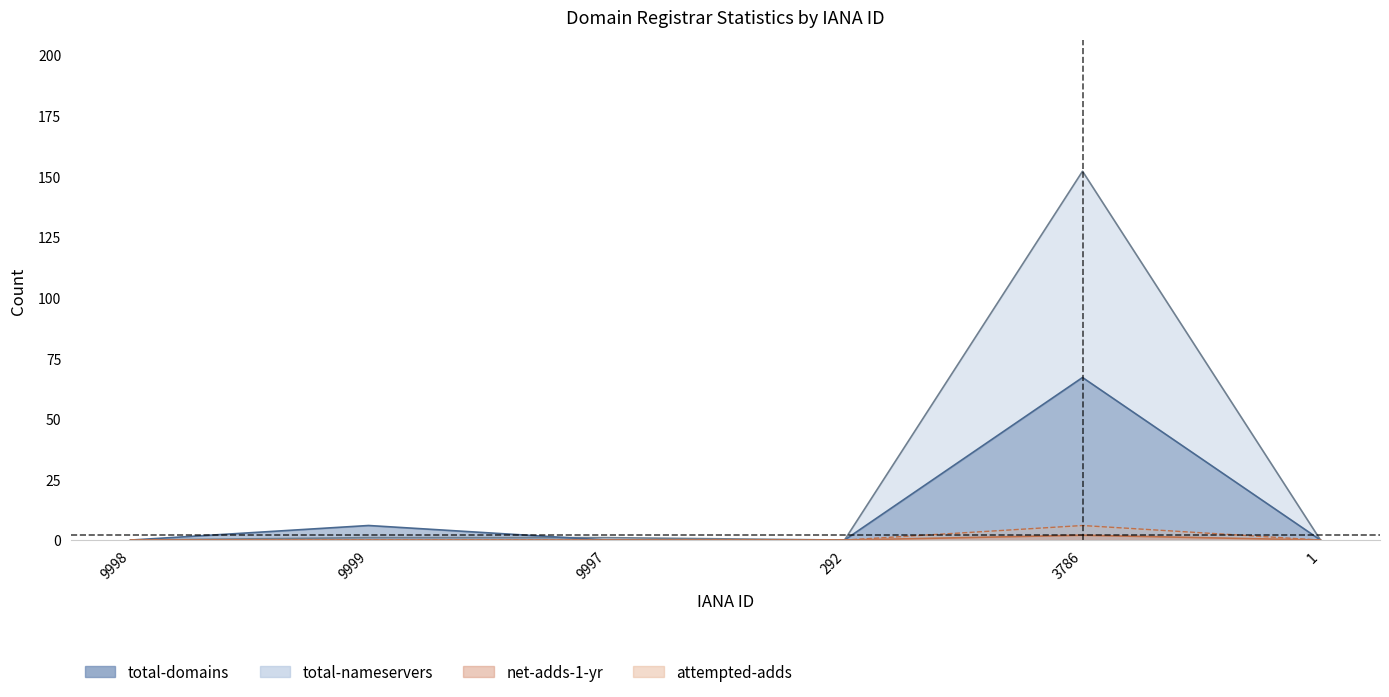

What is the label of the 4th point from the right?

9997